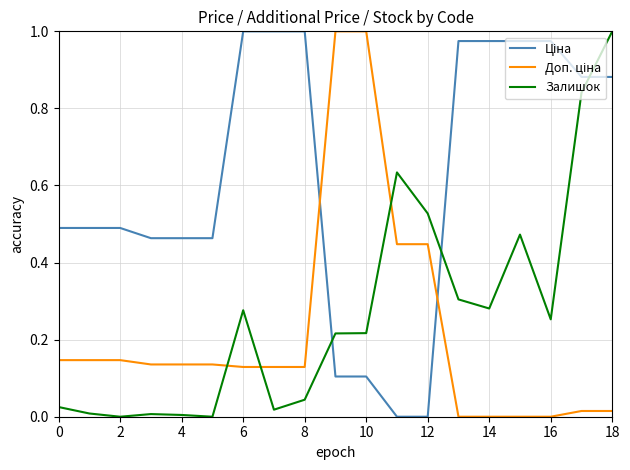

The Залишок series shows 0.1 at 8. True or false?

False